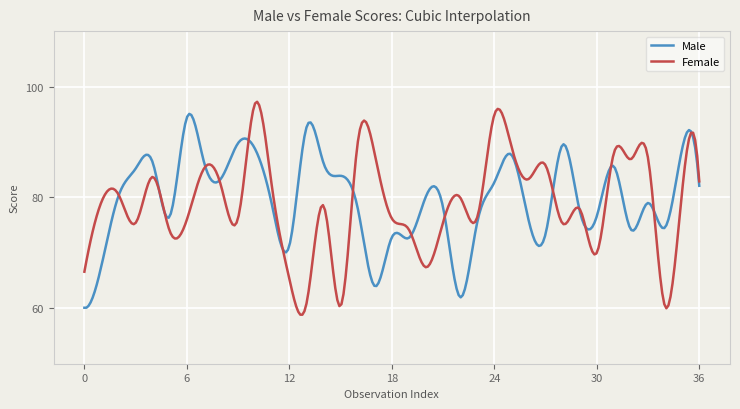

What is the greatest value displayed?

97.3